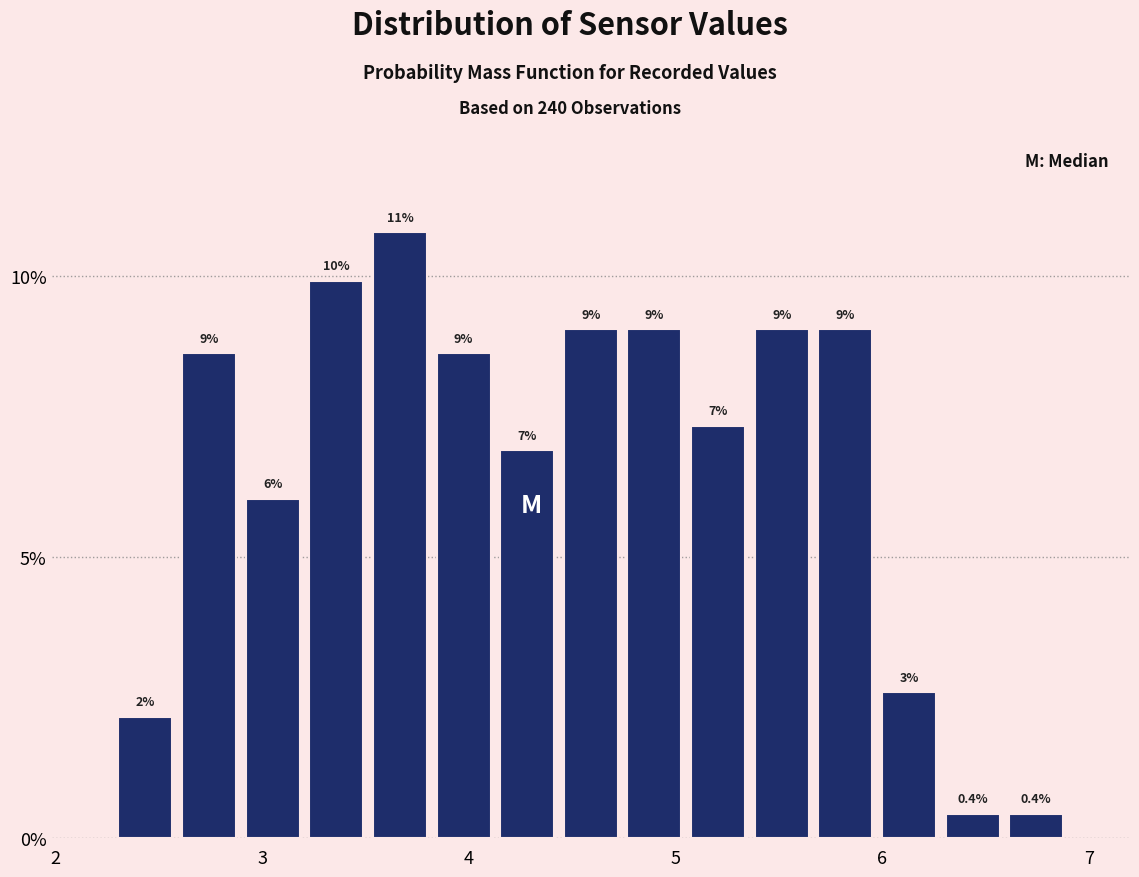

Read against the x-axis, roughly where is the centre of the tallest bar?

3.7